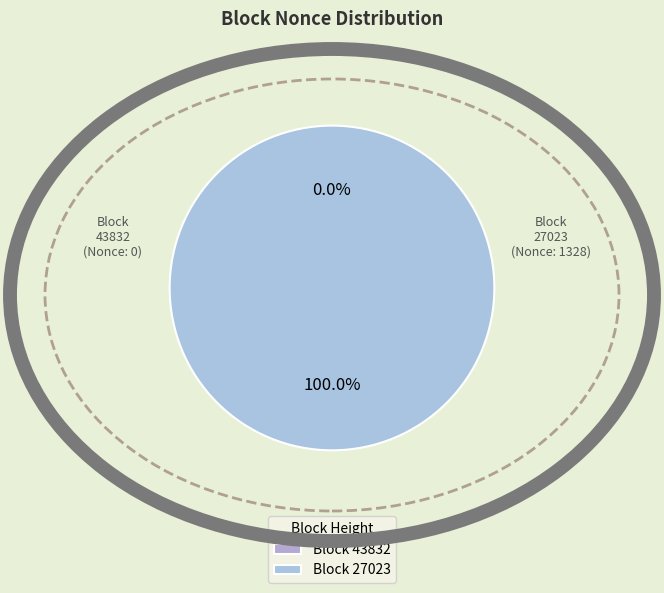

Count the number of slices in the pie.

2